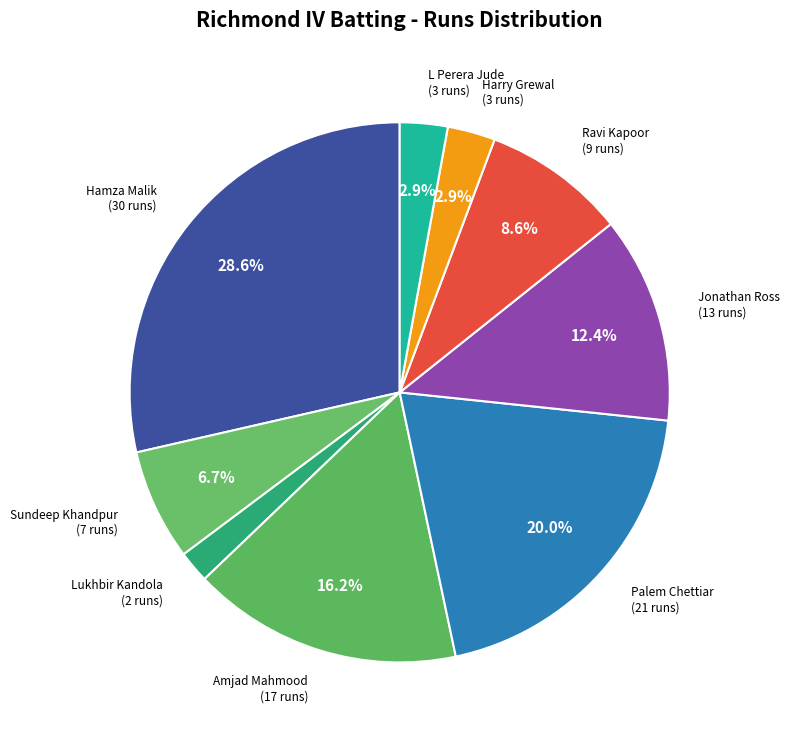

How many segments does this pie chart have?

9